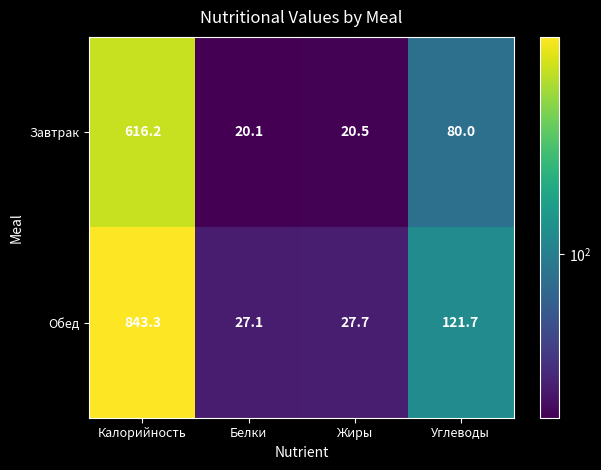

The Обед series shows 121.7 at Углеводы. True or false?

True